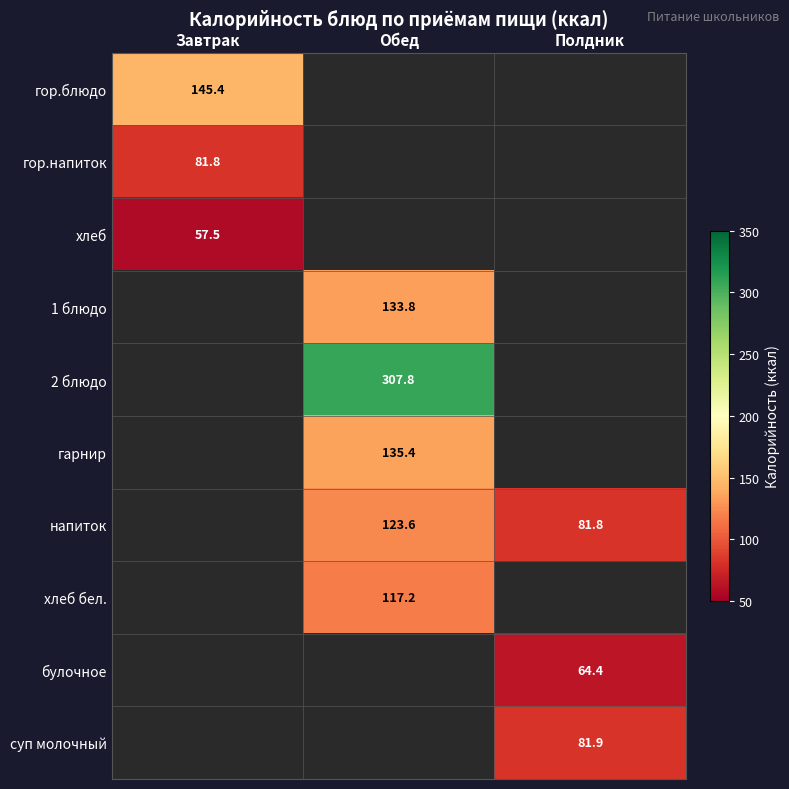

Is it true that напиток equals 108.6 at Полдник?

False